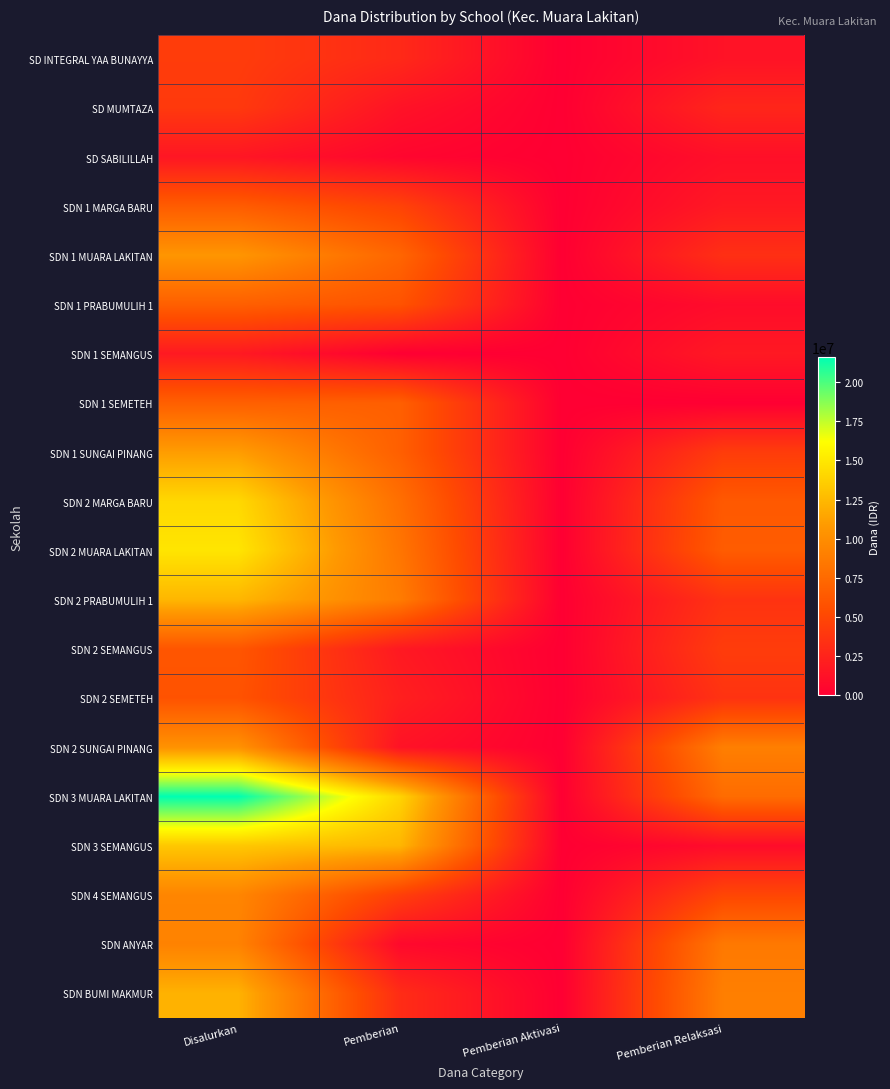

Rank the series by their maximum value, from lowest to highest.

SD SABILILLAH, SDN 1 SEMANGUS, SD MUMTAZA, SD INTEGRAL YAA BUNAYYA, SDN 2 SEMETEH, SDN 2 SEMANGUS, SDN 1 MARGA BARU, SDN 1 PRABUMULIH 1, SDN 1 SEMETEH, SDN ANYAR, SDN 4 SEMANGUS, SDN 2 SUNGAI PINANG, SDN 1 MUARA LAKITAN, SDN 1 SUNGAI PINANG, SDN BUMI MAKMUR, SDN 2 PRABUMULIH 1, SDN 3 SEMANGUS, SDN 2 MARGA BARU, SDN 2 MUARA LAKITAN, SDN 3 MUARA LAKITAN